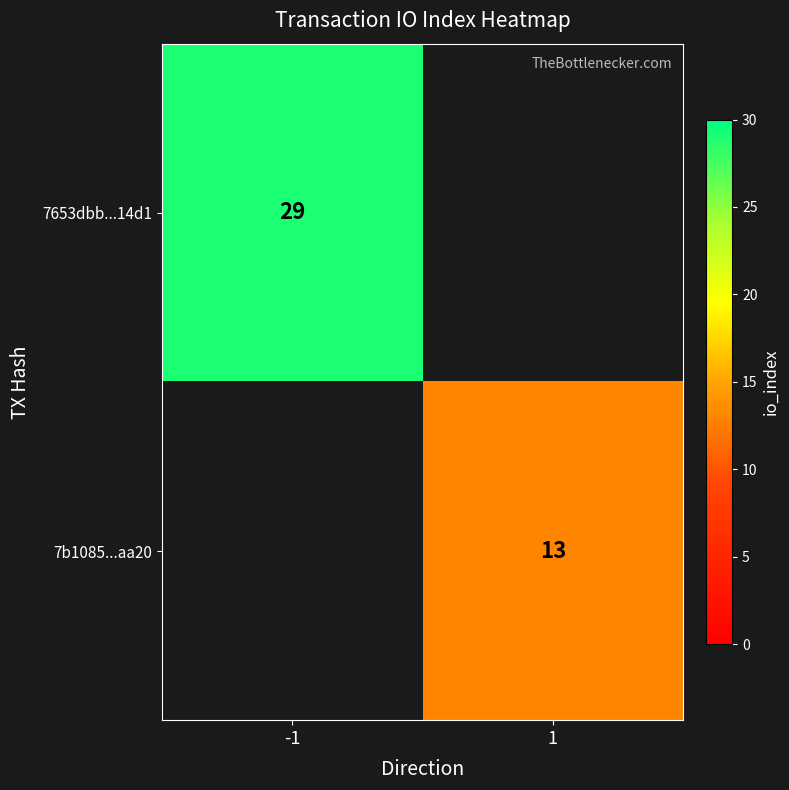

The value of 7653dbb...14d1 at -1 is 50. True or false?

False